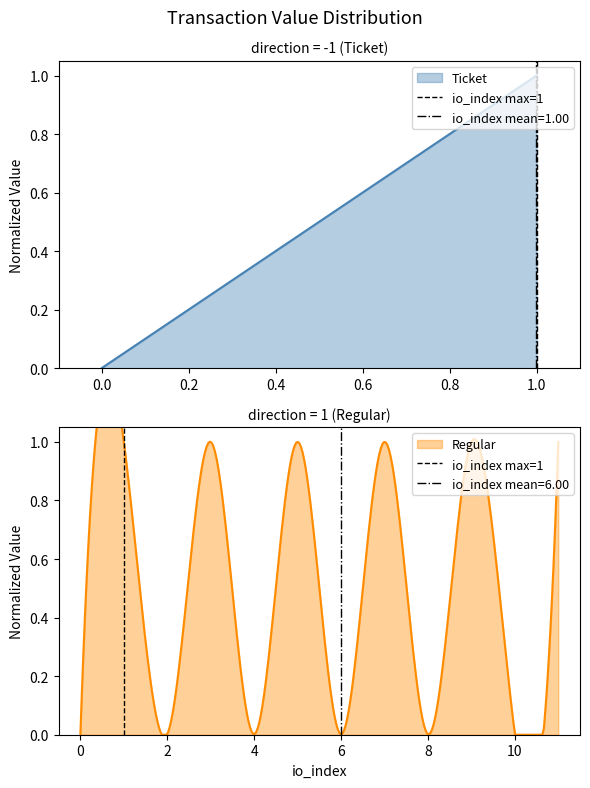

True or false: the data shows 0 at −0.2.

False